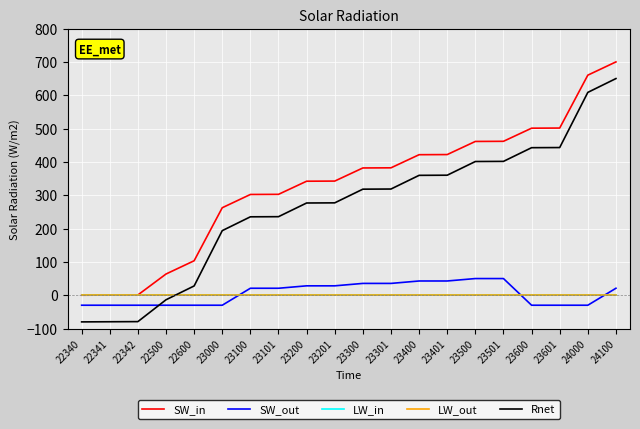

Does the chart display data point markers on the line(s)?

No